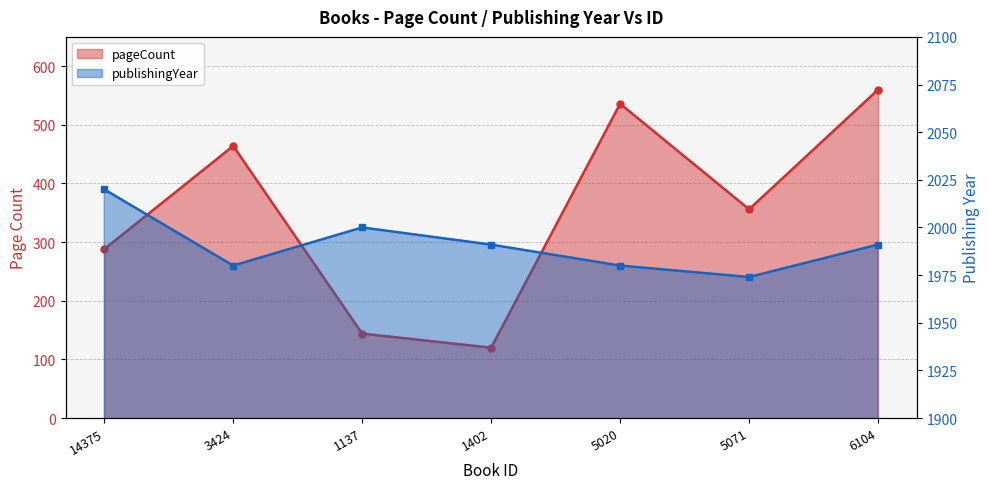

What is the sum of all publishingYear values?

13936